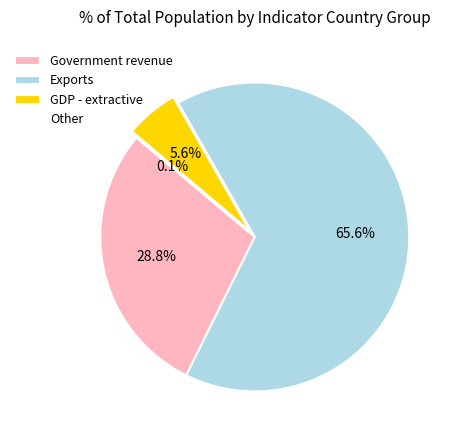

Which category has the biggest portion of the pie?

Exports